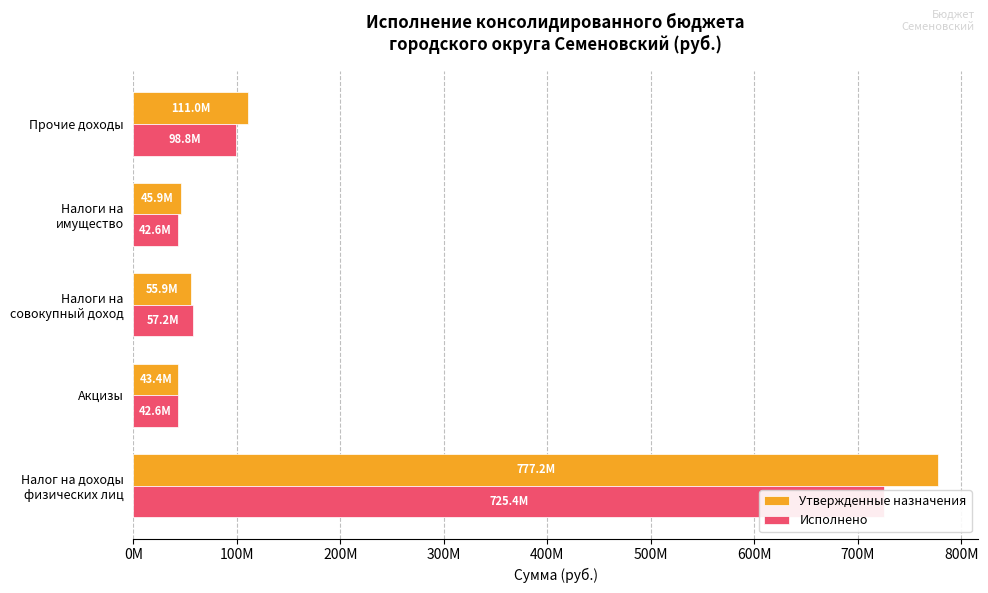

How many bars are there in total?

10